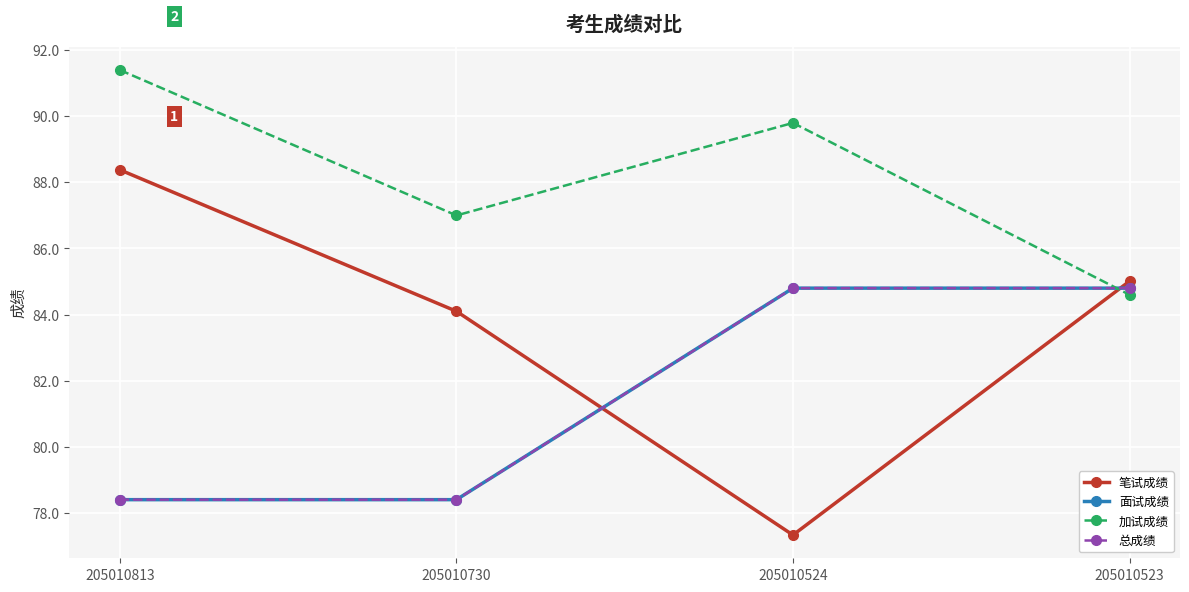

The 总成绩 series shows 46.8 at 205010524. True or false?

False